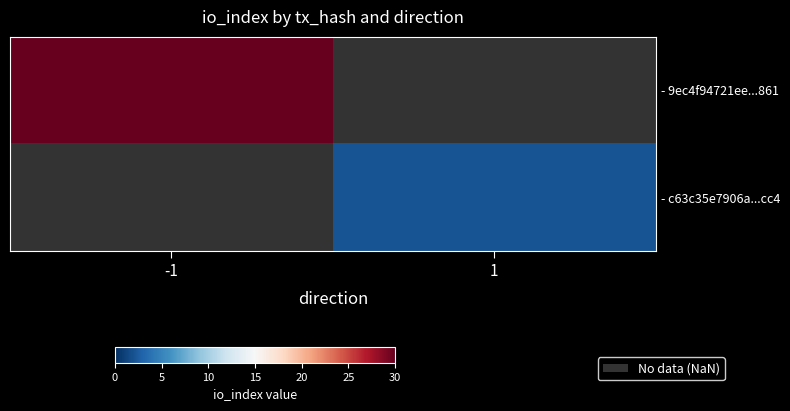

At how many categories does at least one series exceed 18?

1